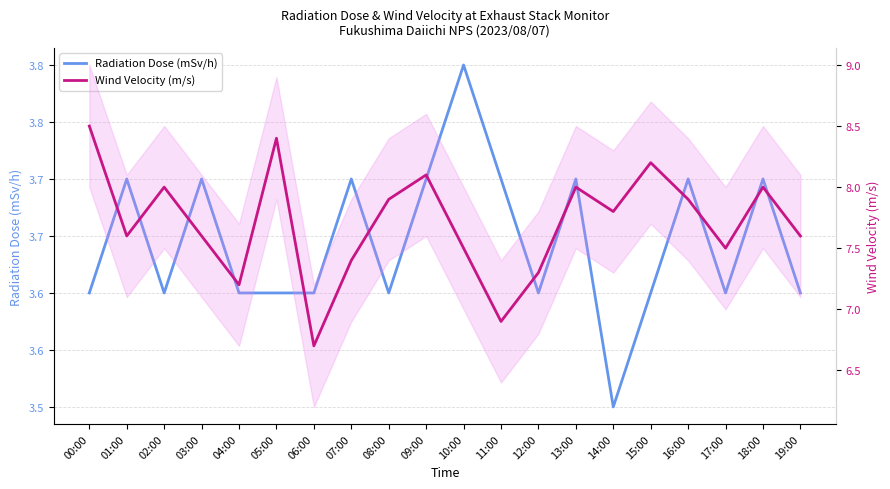

What is the total value across all series at 17:00?

11.1